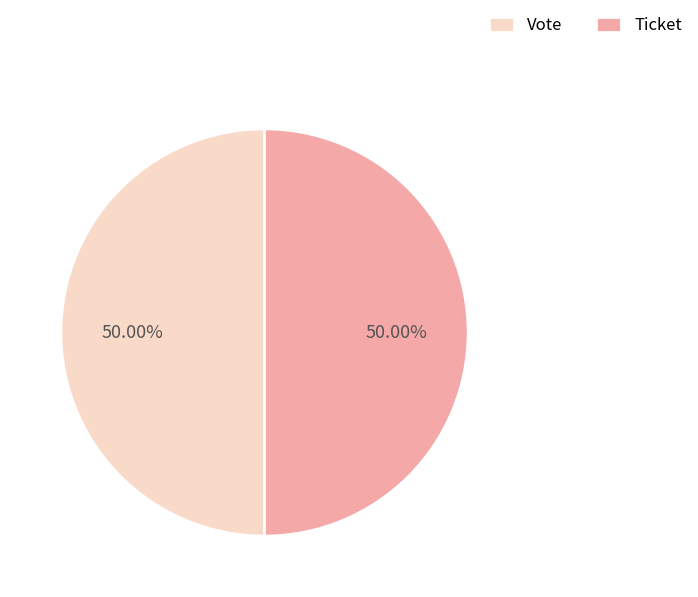

Do Ticket and Vote together represent more than half of the pie?

Yes